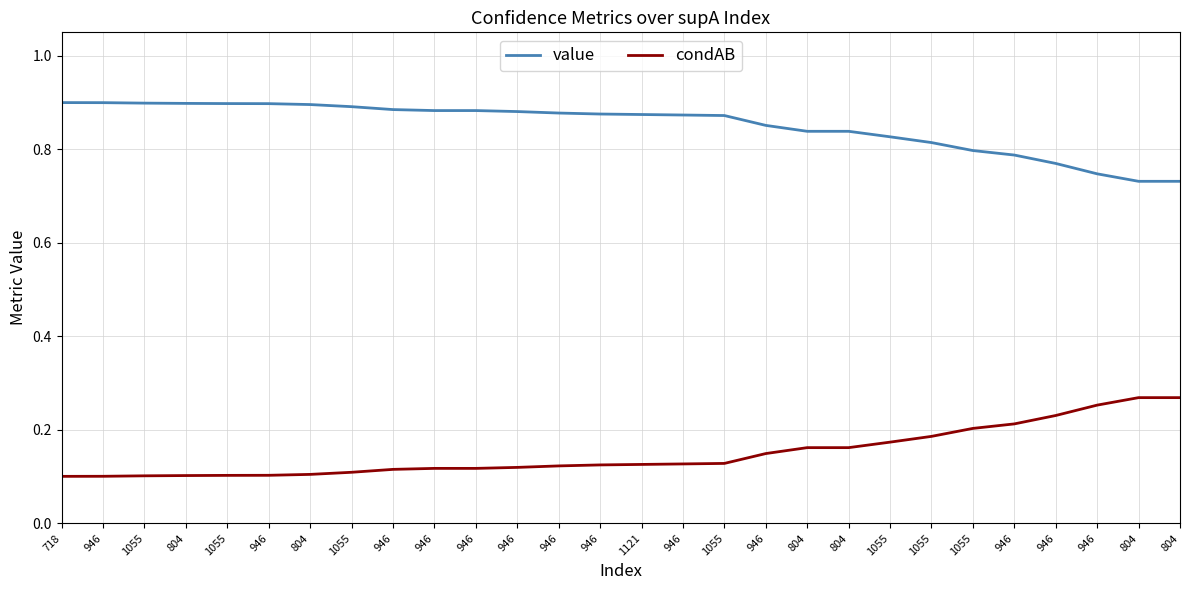

Reading right to left, extract all data points from this chart.

value: 0.7	0.7	0.7	0.8	0.8	0.8	0.8	0.8	0.8	0.8	0.9	0.9	0.9	0.9	0.9	0.9	0.9	0.9	0.9	0.9	0.9	0.9	0.9	0.9	0.9	0.9	0.9	0.9
condAB: 0.3	0.3	0.3	0.2	0.2	0.2	0.2	0.2	0.2	0.2	0.1	0.1	0.1	0.1	0.1	0.1	0.1	0.1	0.1	0.1	0.1	0.1	0.1	0.1	0.1	0.1	0.1	0.1